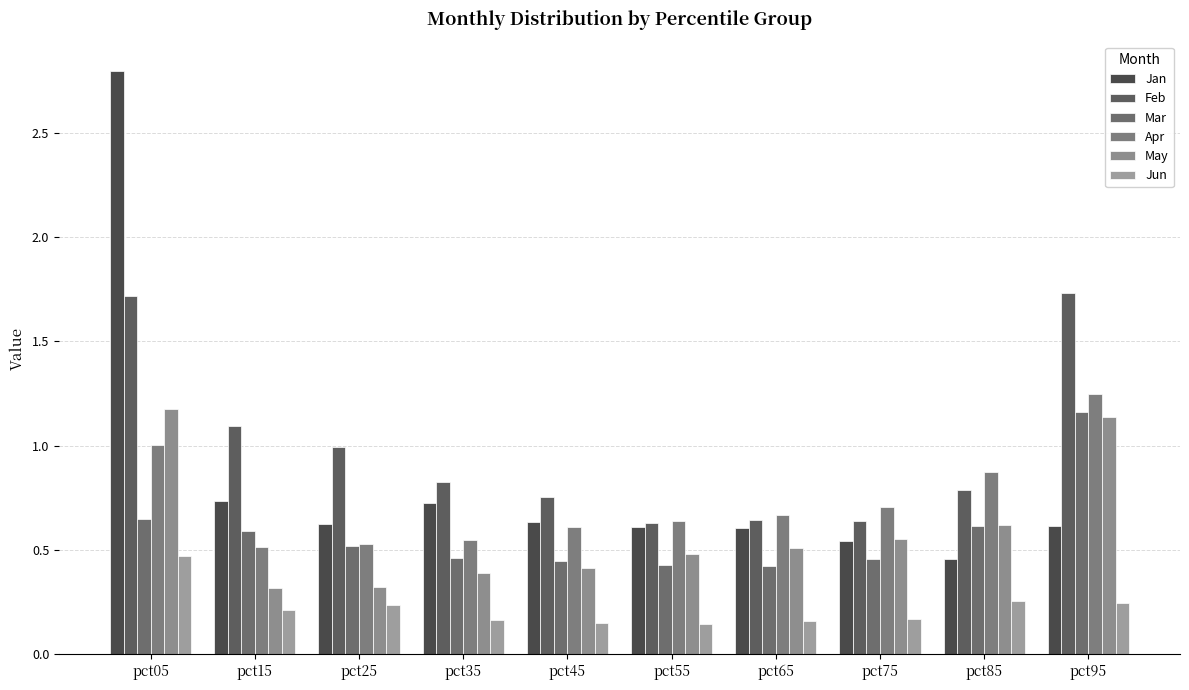

Reading left to right, extract all data points from this chart.

Jan: pct05=2.8	pct15=0.7	pct25=0.6	pct35=0.7	pct45=0.6	pct55=0.6	pct65=0.6	pct75=0.5	pct85=0.5	pct95=0.6
Feb: pct05=1.7	pct15=1.1	pct25=1.0	pct35=0.8	pct45=0.8	pct55=0.6	pct65=0.6	pct75=0.6	pct85=0.8	pct95=1.7
Mar: pct05=0.6	pct15=0.6	pct25=0.5	pct35=0.5	pct45=0.4	pct55=0.4	pct65=0.4	pct75=0.5	pct85=0.6	pct95=1.2
Apr: pct05=1.0	pct15=0.5	pct25=0.5	pct35=0.5	pct45=0.6	pct55=0.6	pct65=0.7	pct75=0.7	pct85=0.9	pct95=1.2
May: pct05=1.2	pct15=0.3	pct25=0.3	pct35=0.4	pct45=0.4	pct55=0.5	pct65=0.5	pct75=0.6	pct85=0.6	pct95=1.1
Jun: pct05=0.5	pct15=0.2	pct25=0.2	pct35=0.2	pct45=0.1	pct55=0.1	pct65=0.2	pct75=0.2	pct85=0.3	pct95=0.2